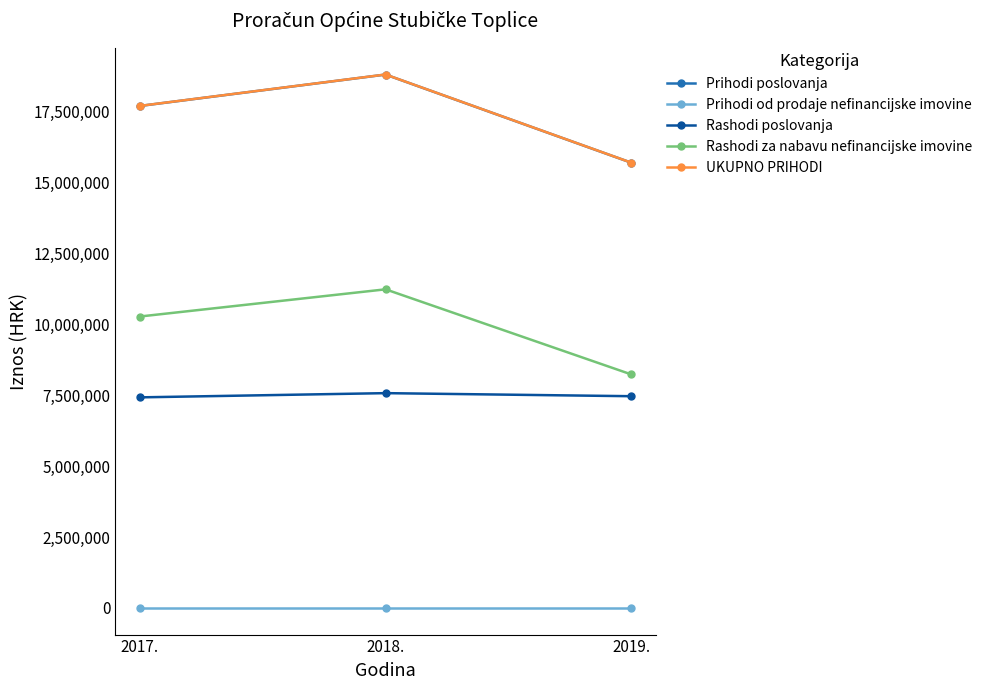

What are all the series names shown in the legend?

Prihodi poslovanja, Prihodi od prodaje nefinancijske imovine, Rashodi poslovanja, Rashodi za nabavu nefinancijske imovine, UKUPNO PRIHODI